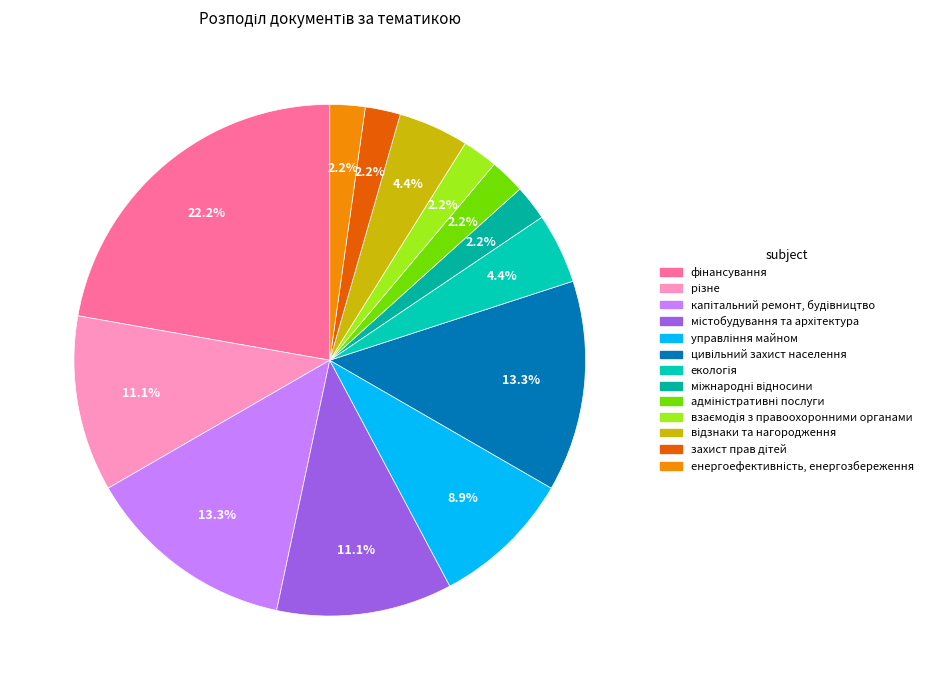

Rank the categories by value from highest to lowest.

фінансування, капітальний ремонт, будівництво, цивільний захист населення, різне, містобудування та архітектура, управління майном, екологія, відзнаки та нагородження, міжнародні відносини, адміністративні послуги, взаємодія з правоохоронними органами, захист прав дітей, енергоефективність, енергозбереження